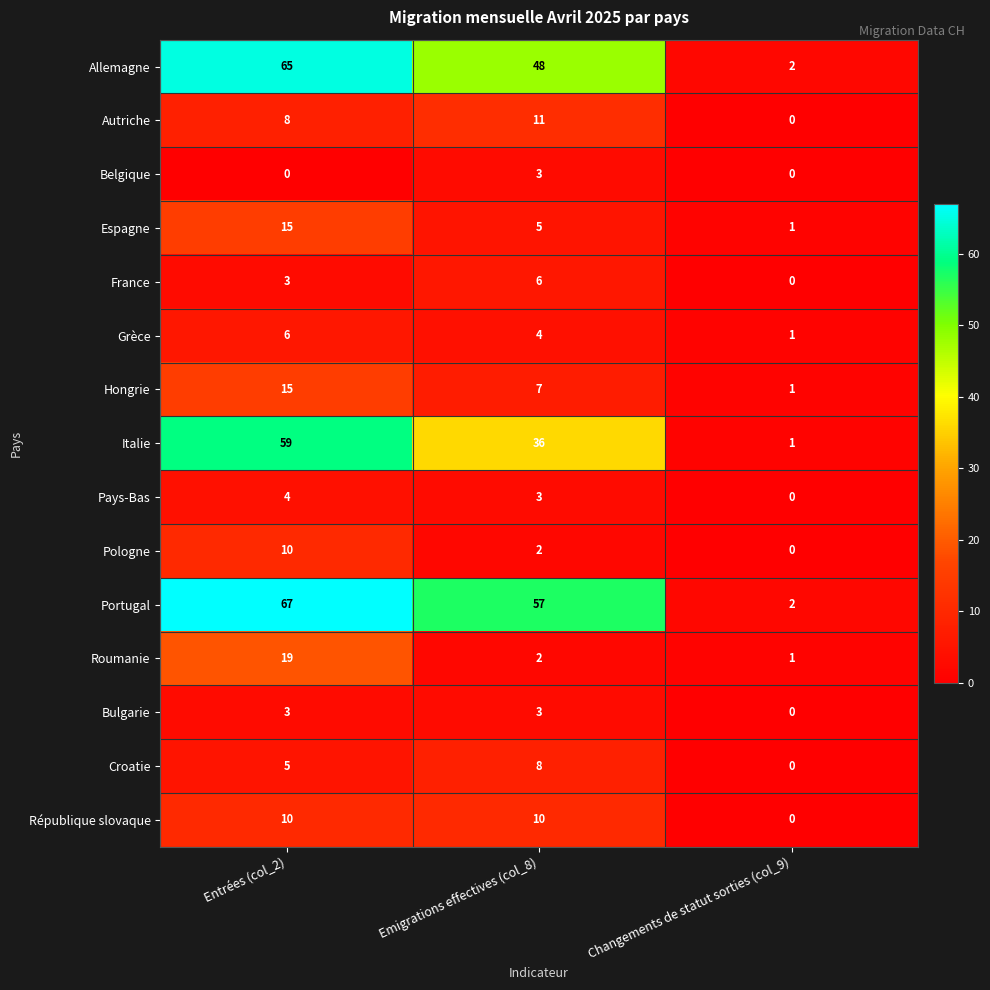

What is the difference between the maximum and minimum values in the Allemagne series?

63